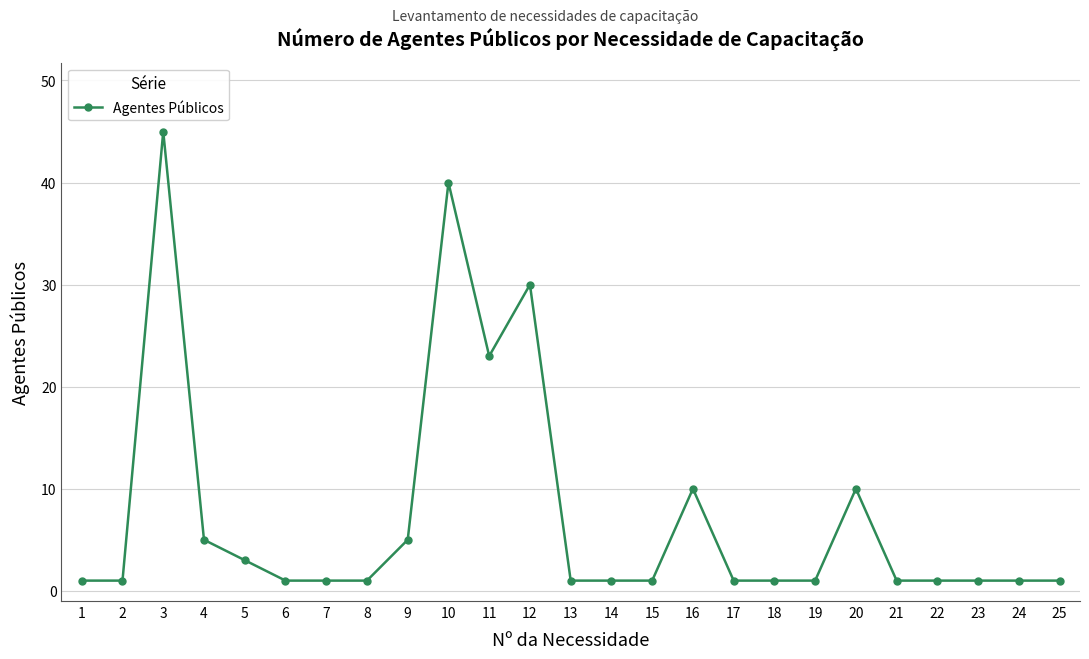

The chart shows a value of 1 at 25. True or false?

True